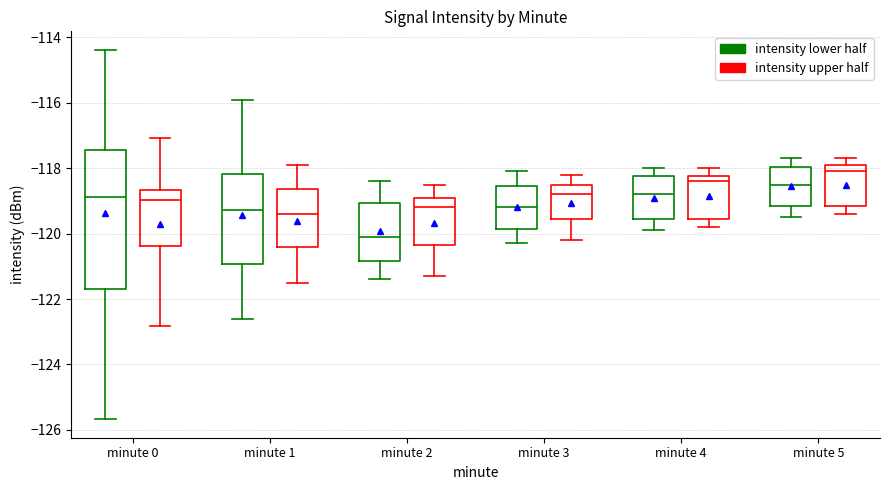

Reading left to right, transcribe this box plot: for each box, give where its median line is, the range the box spans, and where its two whiskers end, as read against the y-axis. The values are not printed on the chart, so give them approximately, as read against the axis.

minute 0 (intensity lower half): median -118.8, box -121.6 to -117.4, whiskers -125.6 to -114.4
minute 0 (intensity upper half): median -119.0, box -120.4 to -118.6, whiskers -122.8 to -117.0
minute 1 (intensity lower half): median -119.2, box -121.0 to -118.2, whiskers -122.6 to -116.0
minute 1 (intensity upper half): median -119.4, box -120.4 to -118.6, whiskers -121.4 to -117.8
minute 2 (intensity lower half): median -120.0, box -120.8 to -119.0, whiskers -121.4 to -118.4
minute 2 (intensity upper half): median -119.2, box -120.4 to -118.8, whiskers -121.2 to -118.4
minute 3 (intensity lower half): median -119.2, box -119.8 to -118.6, whiskers -120.2 to -118.0
minute 3 (intensity upper half): median -118.8, box -119.6 to -118.4, whiskers -120.2 to -118.2
minute 4 (intensity lower half): median -118.8, box -119.6 to -118.2, whiskers -119.8 to -118.0
minute 4 (intensity upper half): median -118.4, box -119.6 to -118.2, whiskers -119.8 to -118.0
minute 5 (intensity lower half): median -118.4, box -119.2 to -118.0, whiskers -119.4 to -117.6
minute 5 (intensity upper half): median -118.0, box -119.2 to -117.8, whiskers -119.4 to -117.6